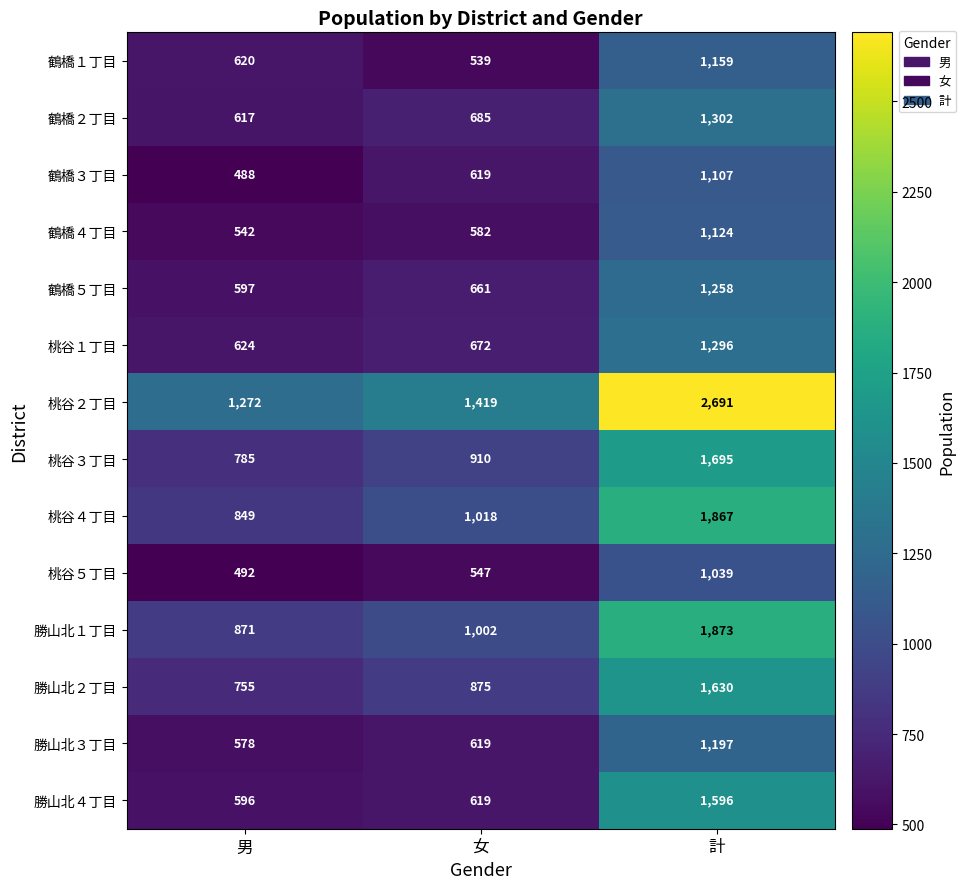

At which category is the sum across all series the highest?

計